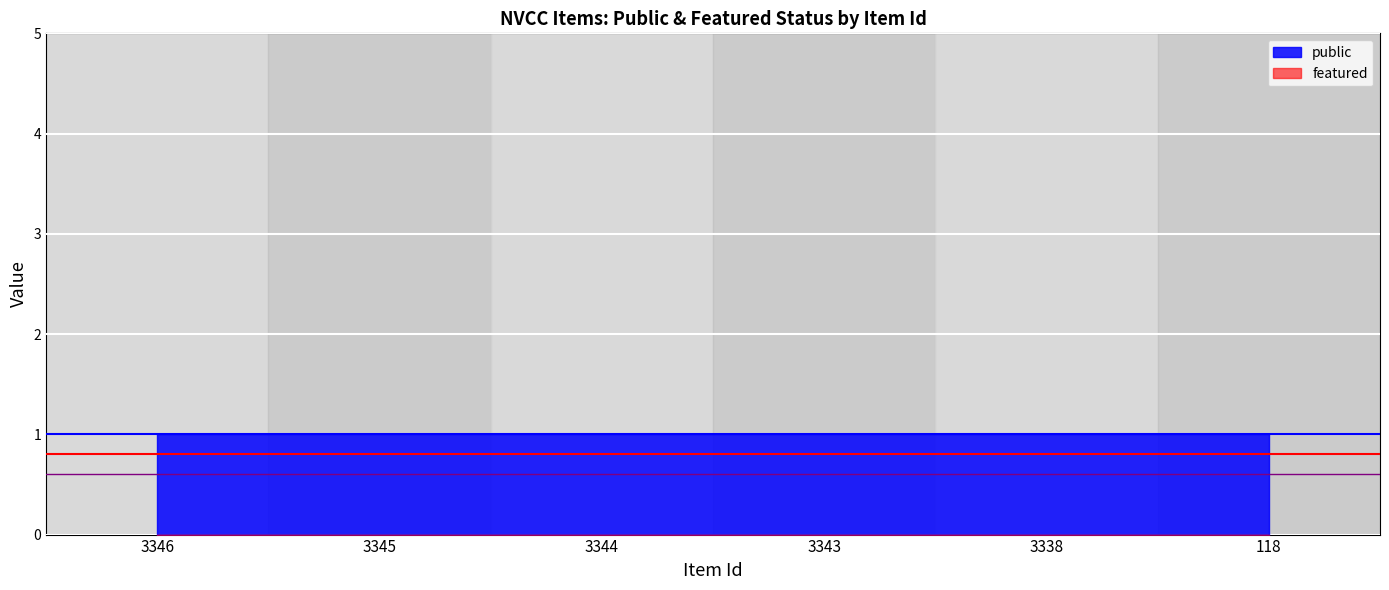

What is the spread (max minus min) of values at 3346?

0.4